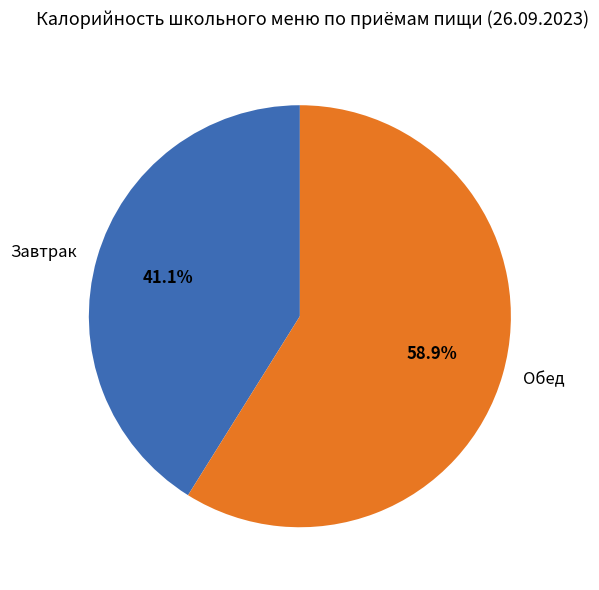

Is there a majority slice in this chart?

Yes